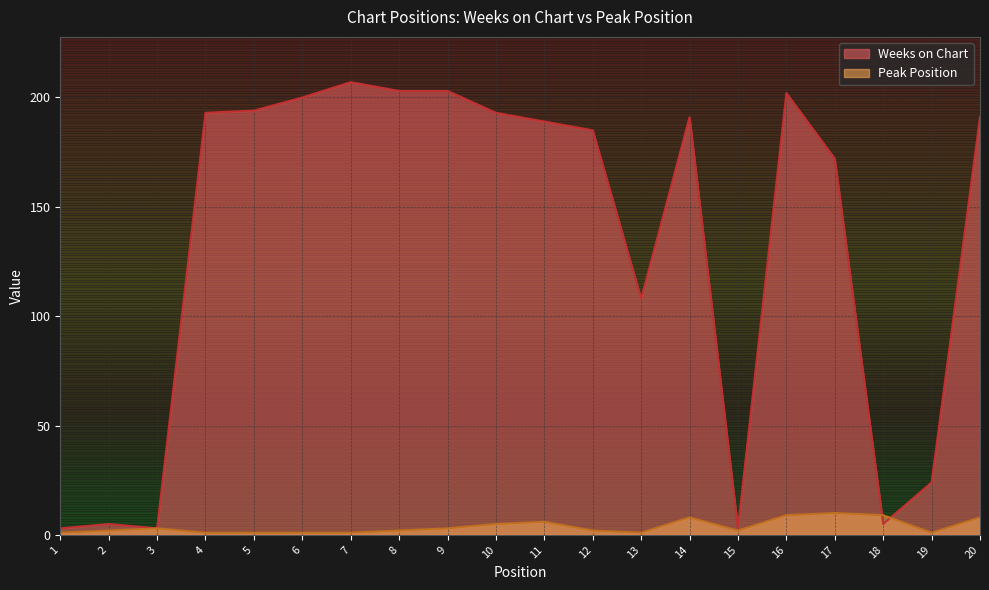

What value does the Peak Position series have at 4?

1